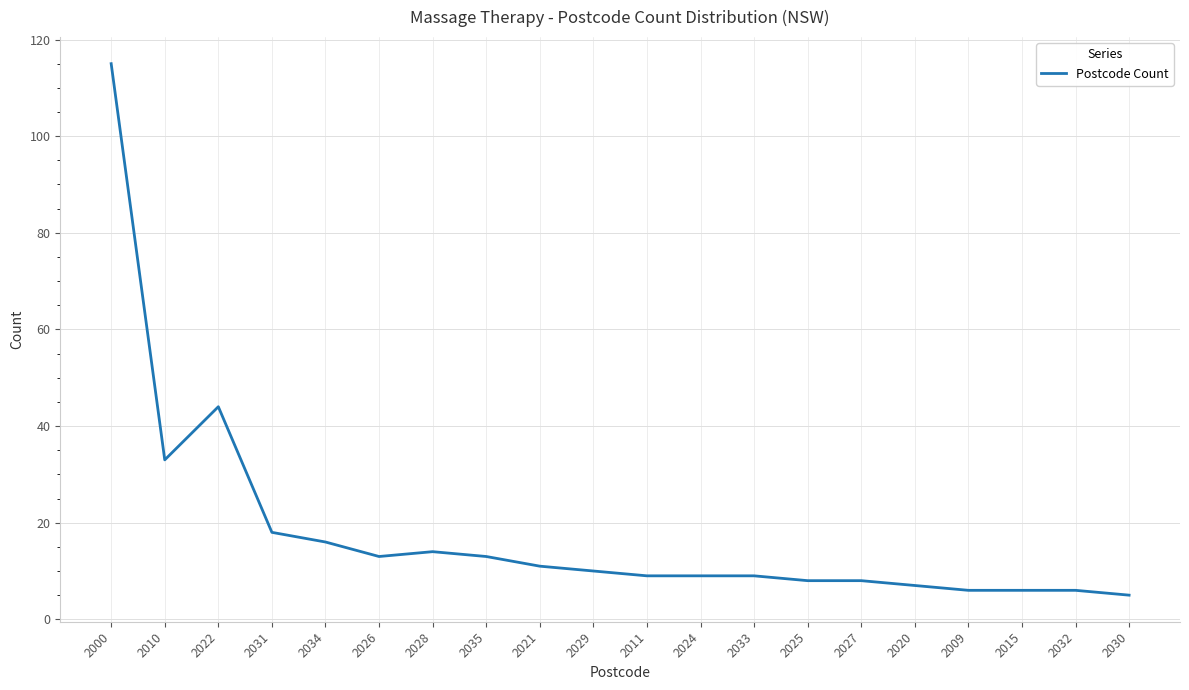

What is the ratio of the value at 2030 to the value at 2021?

0.5